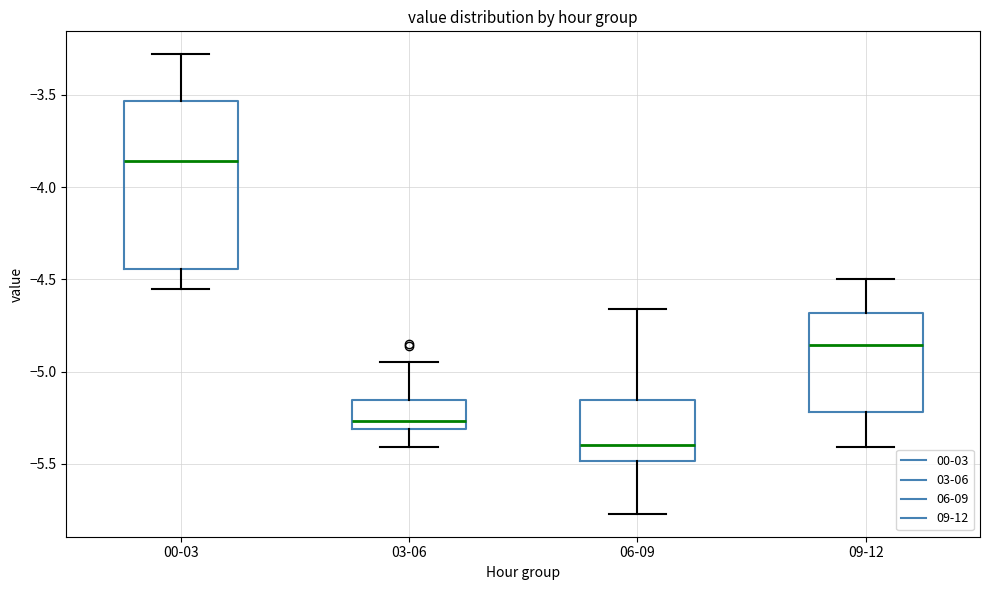

Comparing the boxes themselves (not the whiskers), which one is the tallest?

00-03